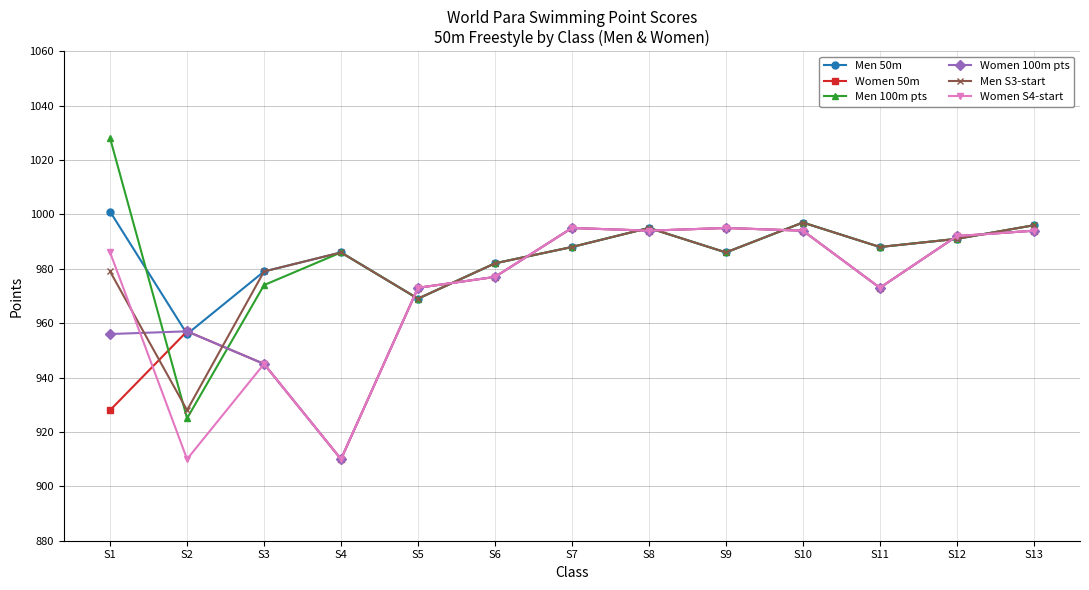

What is the total value across all series at S13?

5970